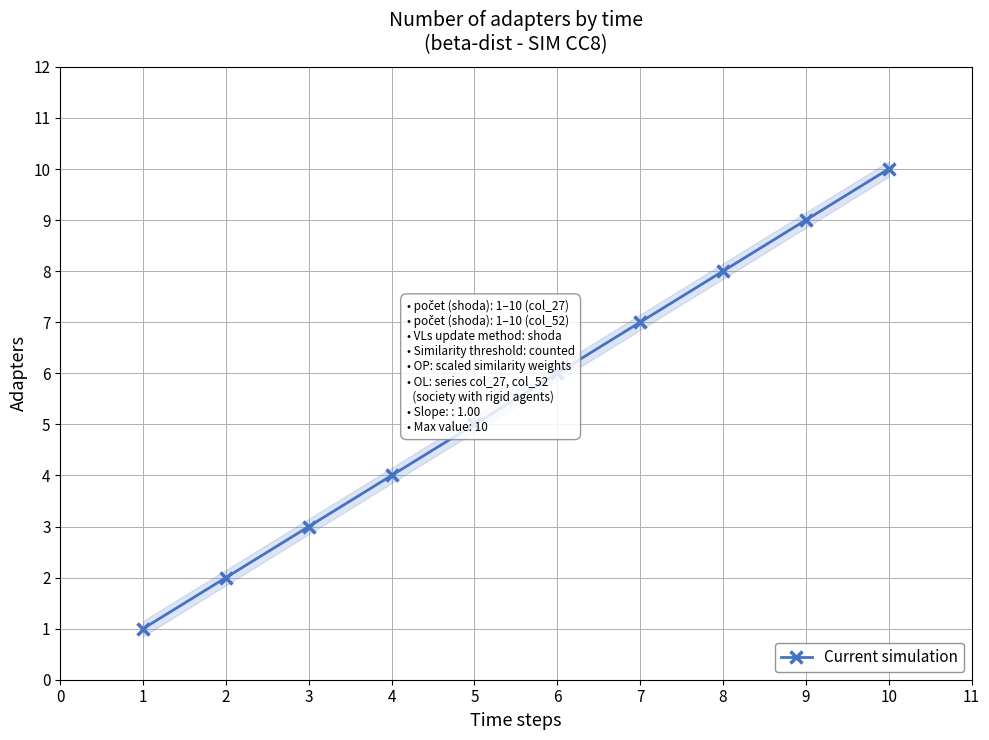

What is the difference between the second highest and minimum values?

8